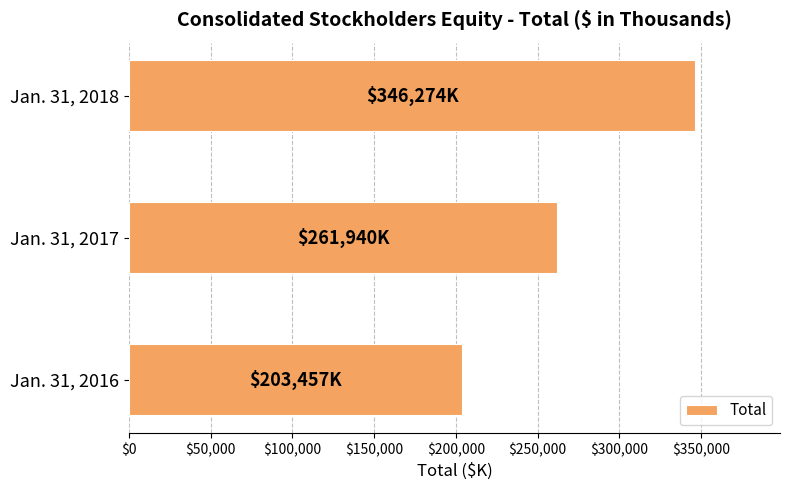

At which label is the value closest to 274865?

Jan. 31, 2017